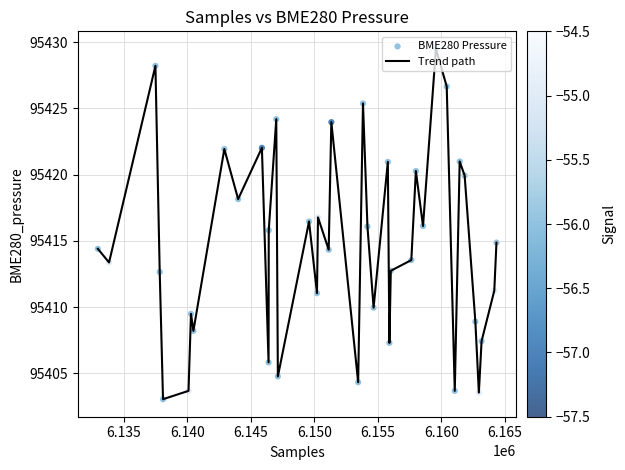

What is the greatest value displayed?

95429.5